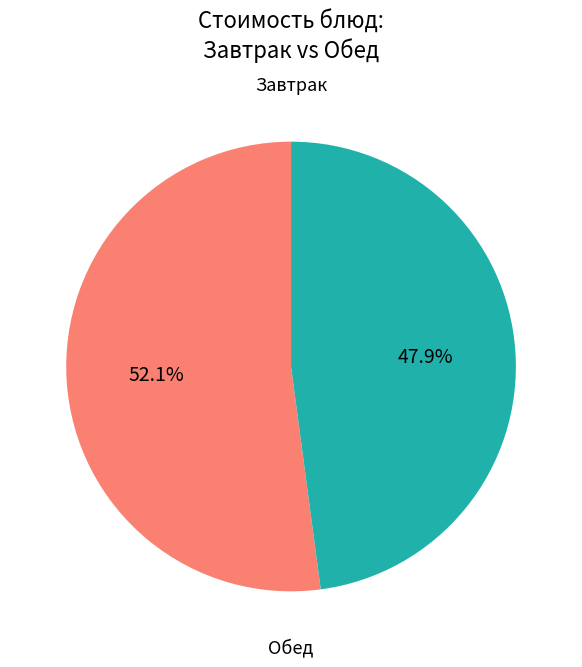

Is there any slice that represents more than half of the pie?

Yes